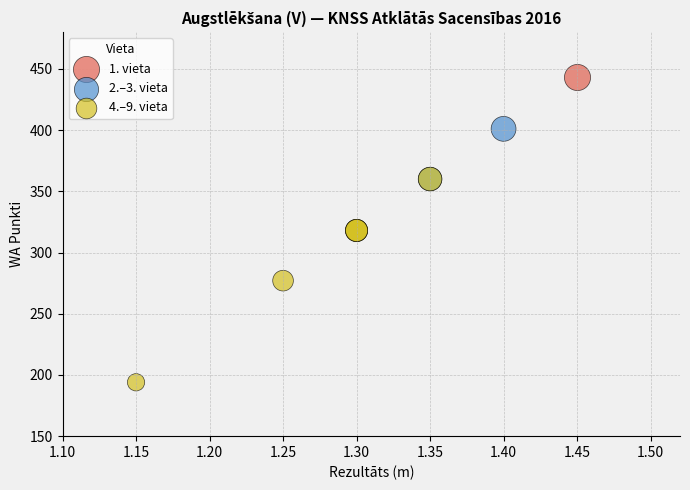

What are all the series names shown in the legend?

1. vieta, 2.–3. vieta, 4.–9. vieta